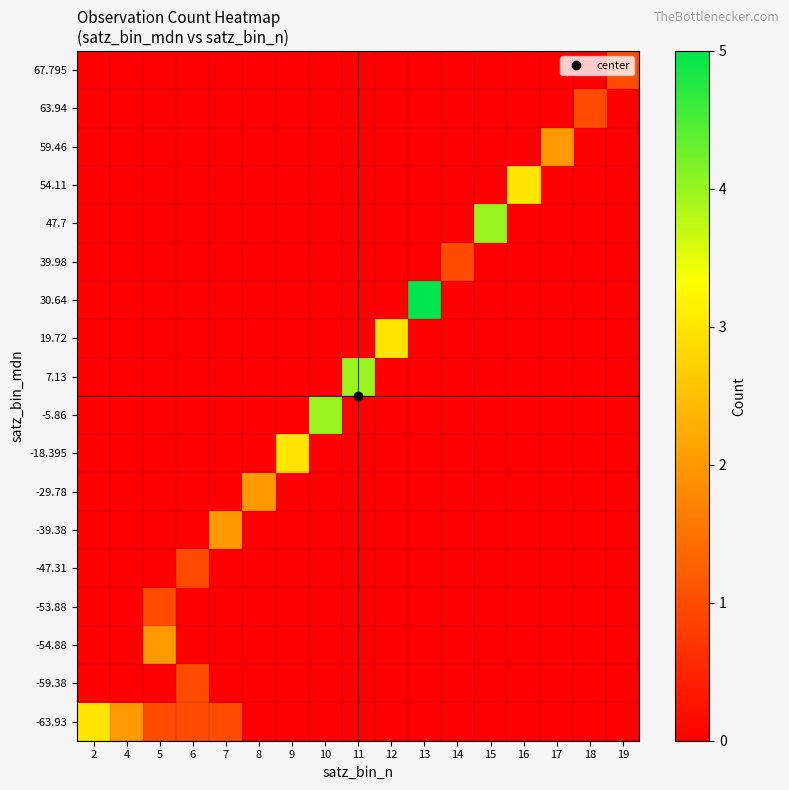

What is the total value across all series at 10?

4